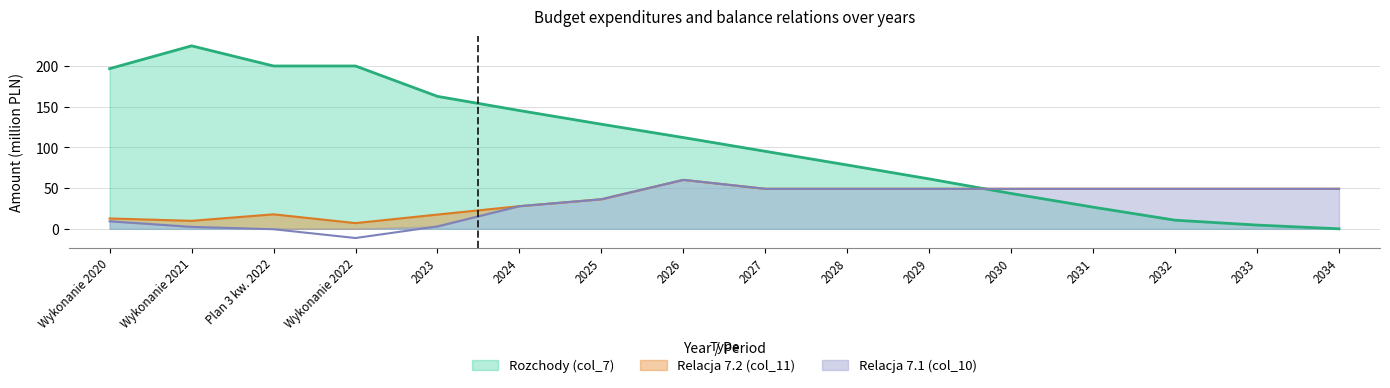

Where does the Rozchody (col_7) series first go above 112?

Wykonanie 2020